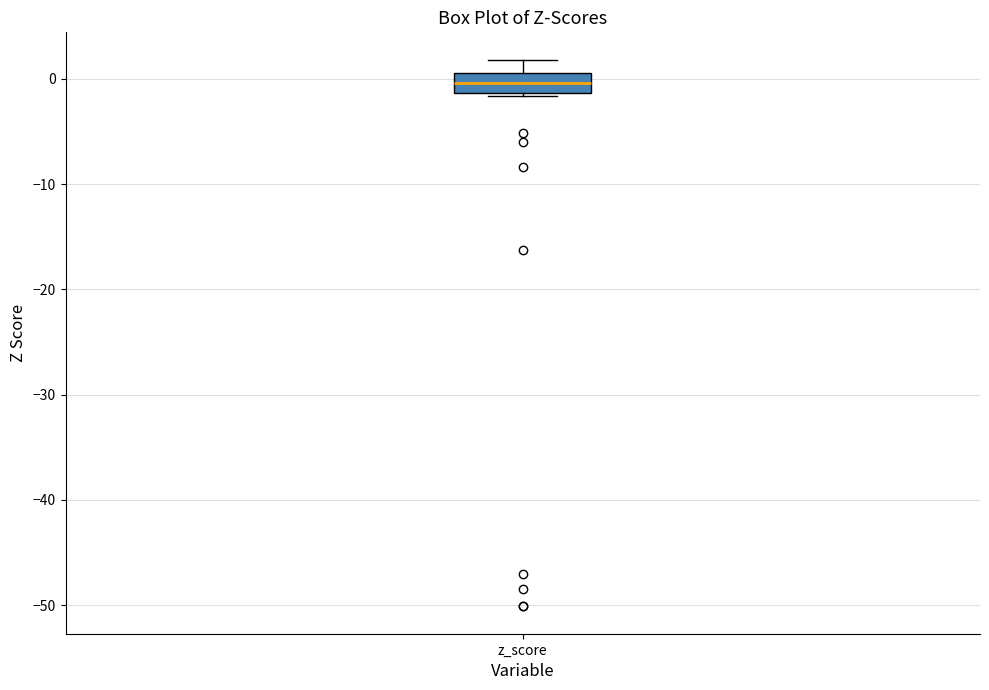

Transcribe this box plot: give where the median line is, the range the box spans, and where the two whiskers end, as read against the y-axis. The values are not printed on the chart, so give them approximately, as read against the axis.

median 0, box -1 to 1, whiskers -2 to 2